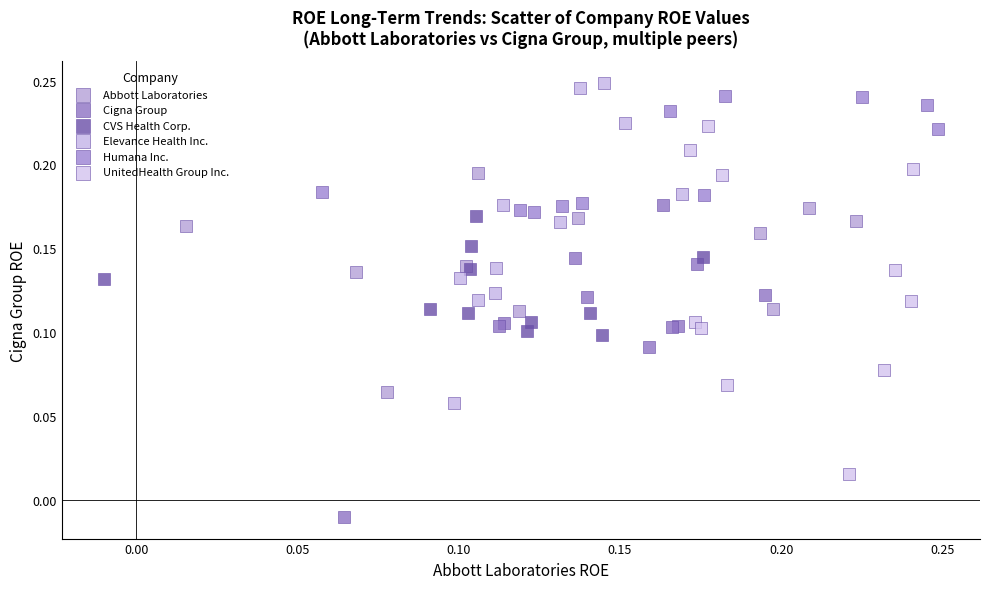

Which series reaches the minimum Y coordinate?

Cigna Group